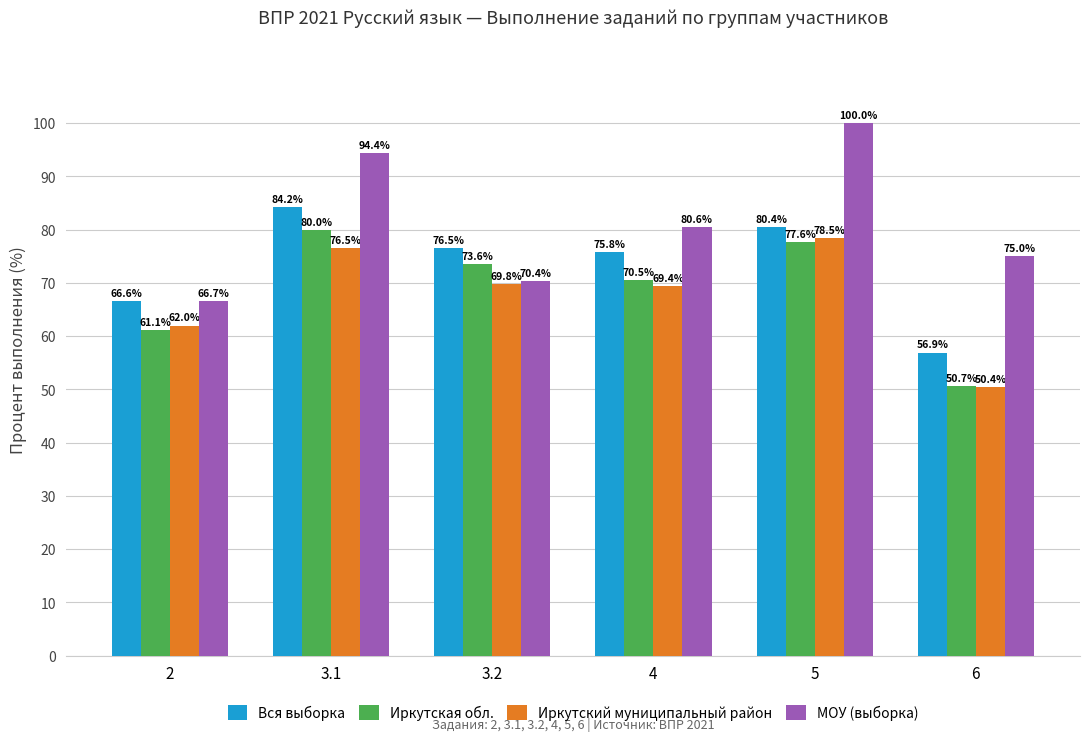

List the labels in order of Иркутская обл. value, largest first.

3.1, 5, 3.2, 4, 2, 6